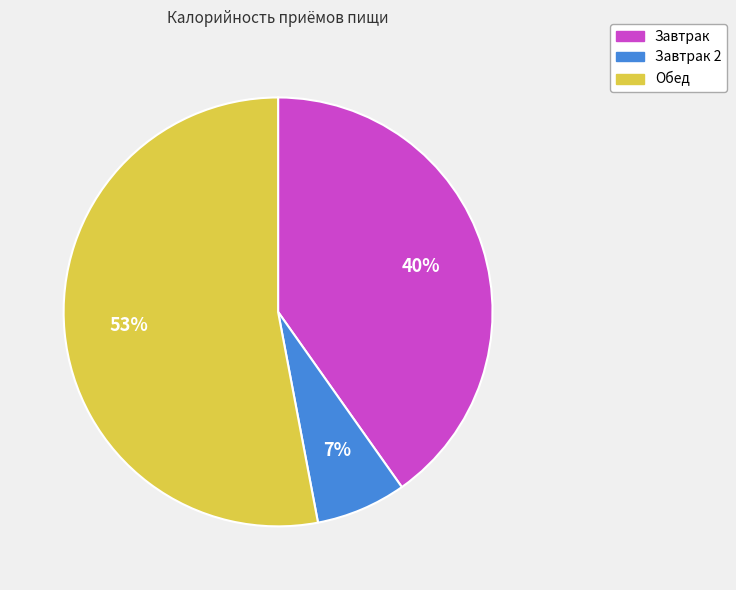

Is there a majority slice in this chart?

Yes